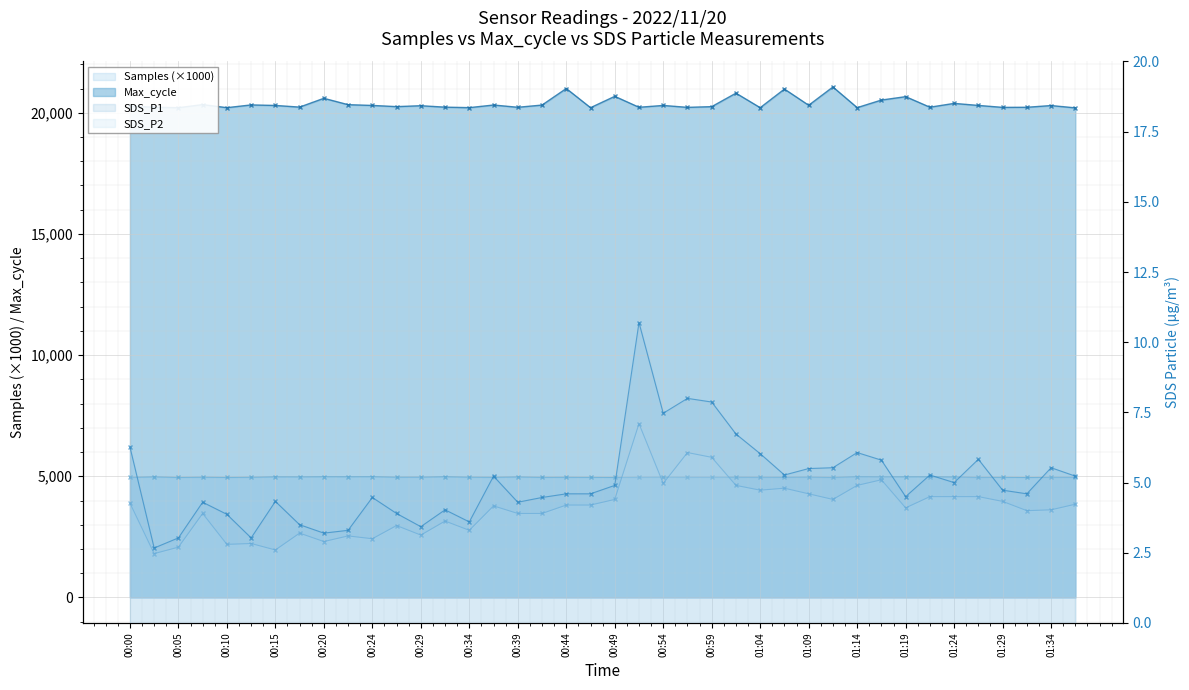

True or false: SDS_P1 and Max_cycle intersect in this chart.

False